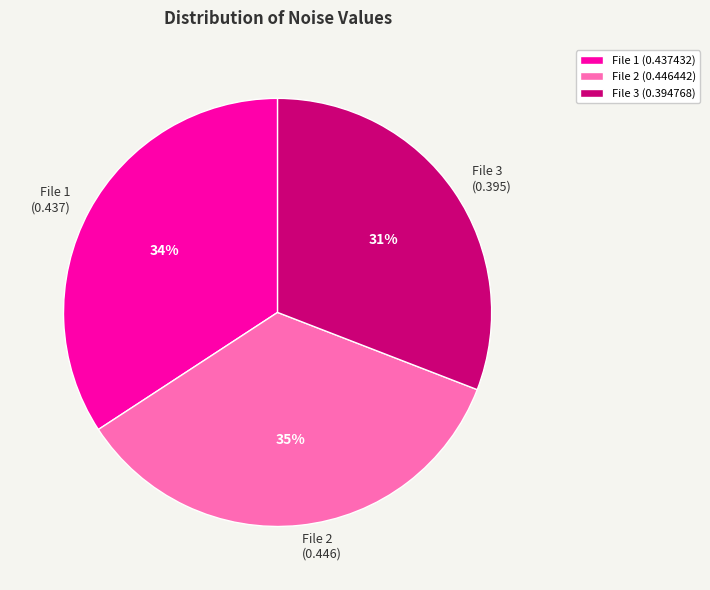

Count the number of slices in the pie.

3